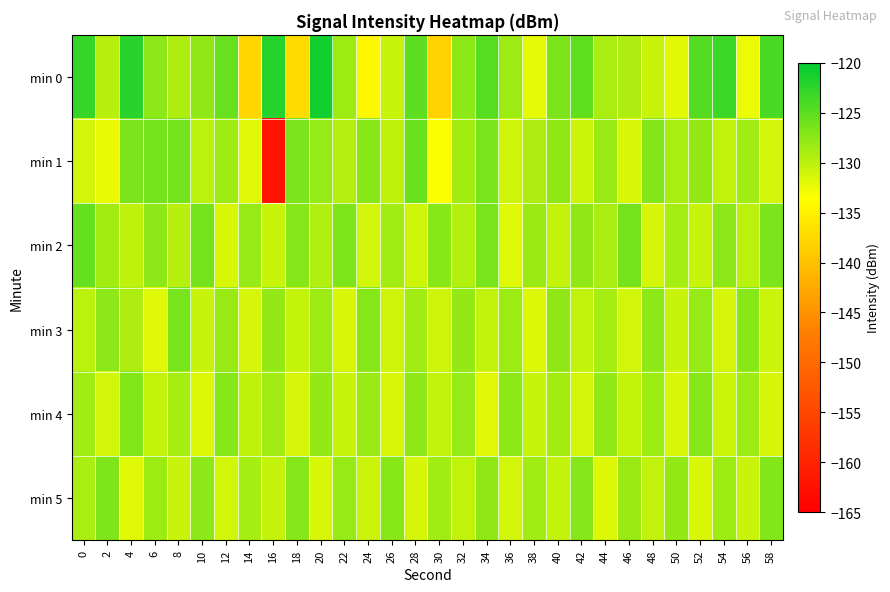

What is the maximum value shown in the chart?

-121.0